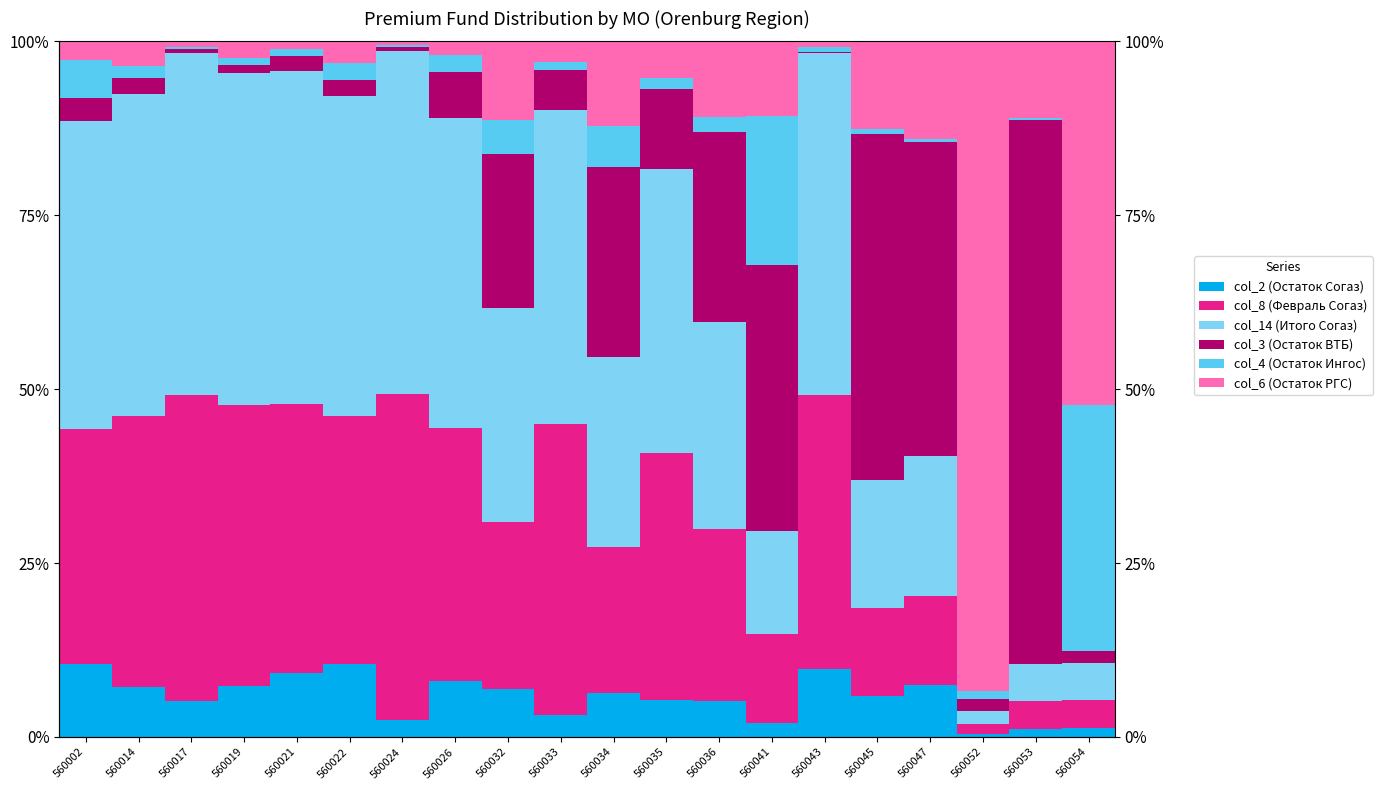

What is the spread (max minus min) of values at 560026?

42.5